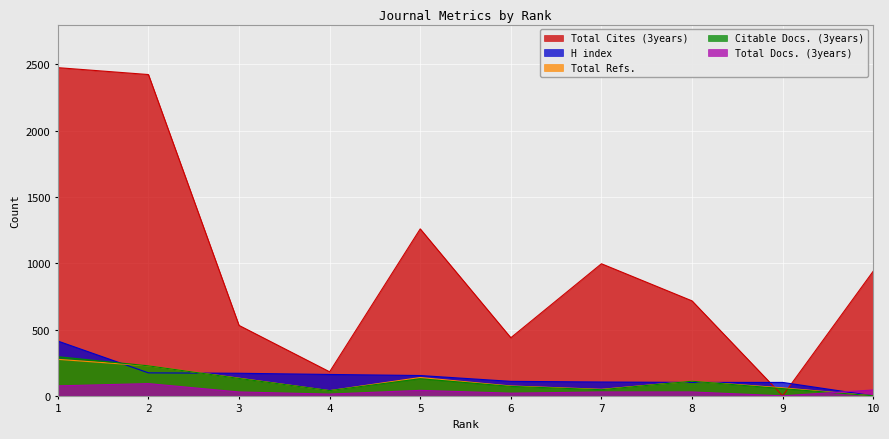

True or false: Total Docs. (3years) has a value of 9 at 8.

False